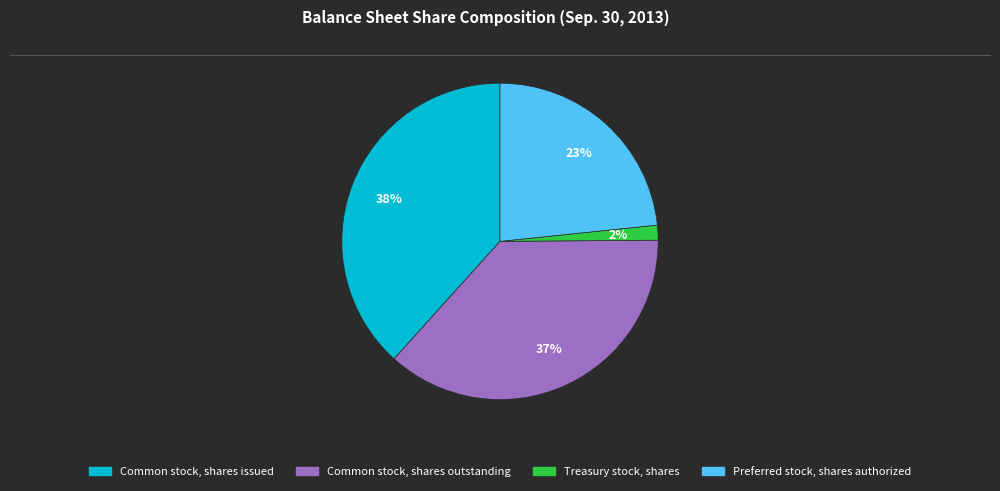

Approximately how many times larger is the value at Common stock, shares outstanding compared to Preferred stock, shares authorized?

1.6